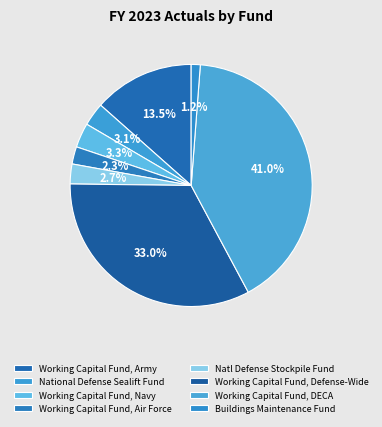

To the nearest percent, what is the combined percentage of Working Capital Fund, Air Force and Buildings Maintenance Fund?

4%